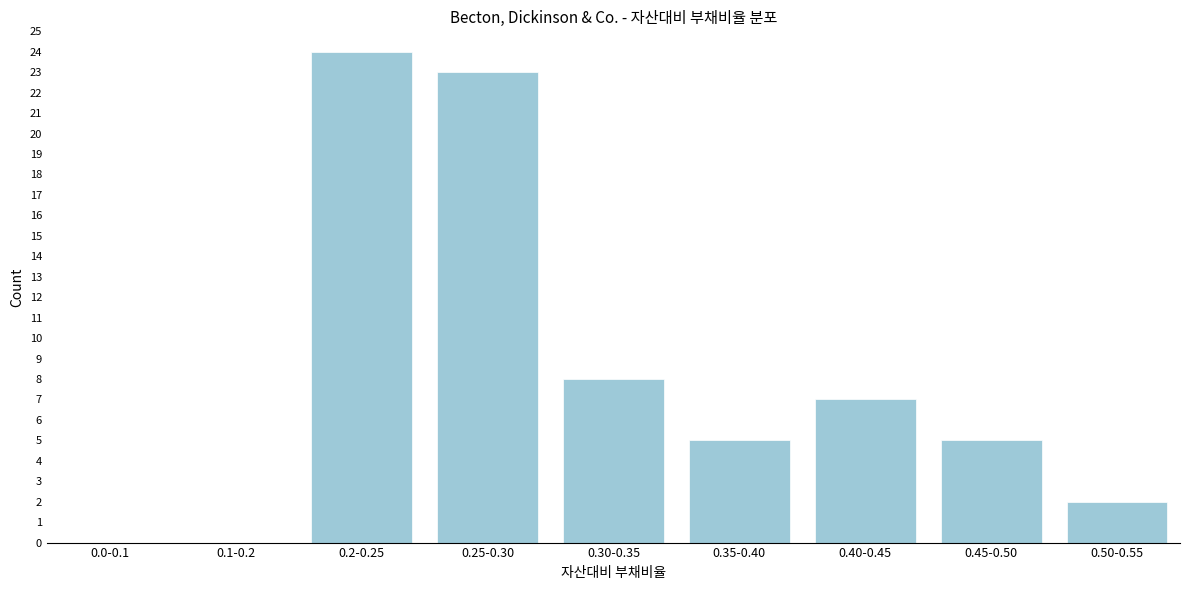

Reading left to right, transcribe all the data shown in this chart.

0.0-0.1=0	0.1-0.2=0	0.2-0.25=24	0.25-0.30=23	0.30-0.35=8	0.35-0.40=5	0.40-0.45=7	0.45-0.50=5	0.50-0.55=2